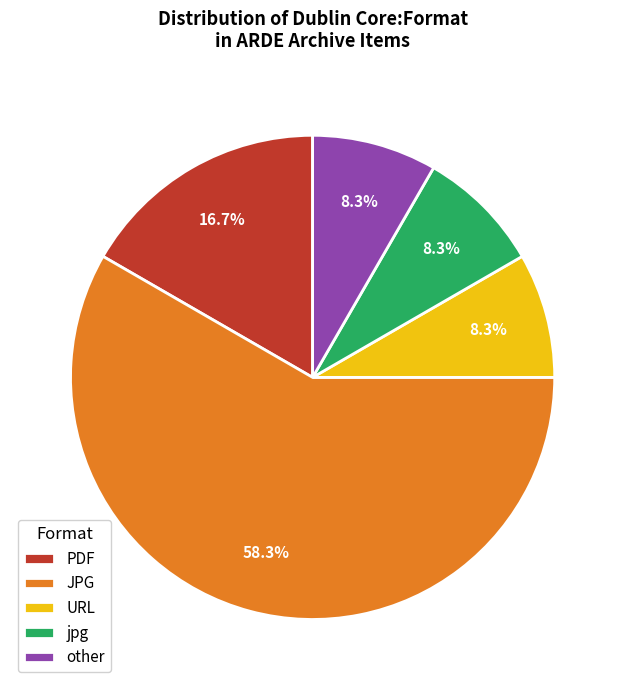

To the nearest percent, what is the average slice percentage?

20%